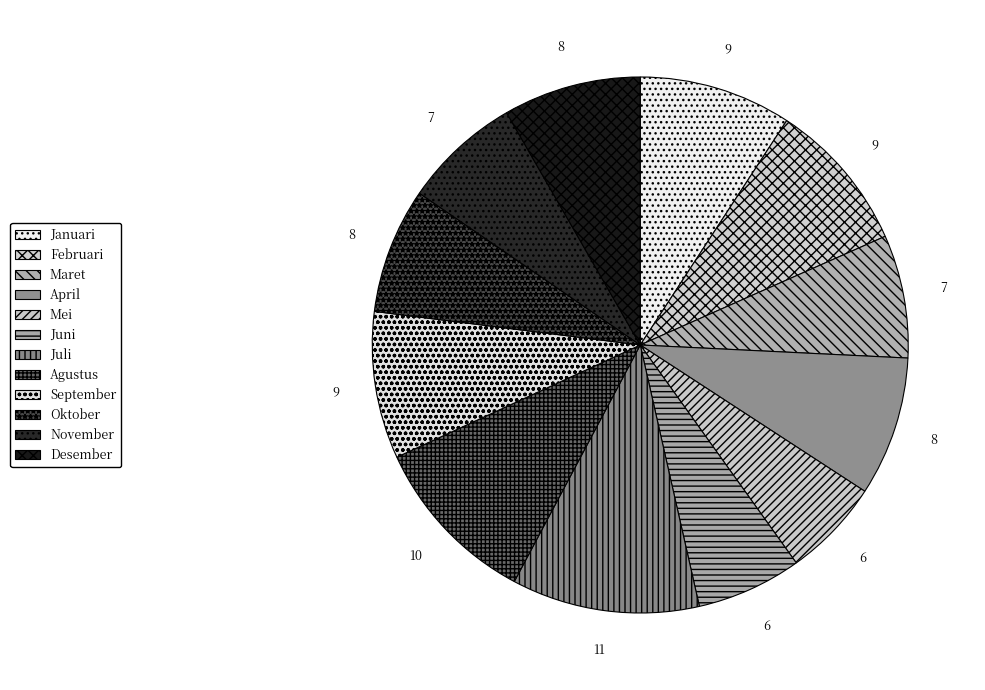

To the nearest percent, what percentage of the pie is Agustus?

10%